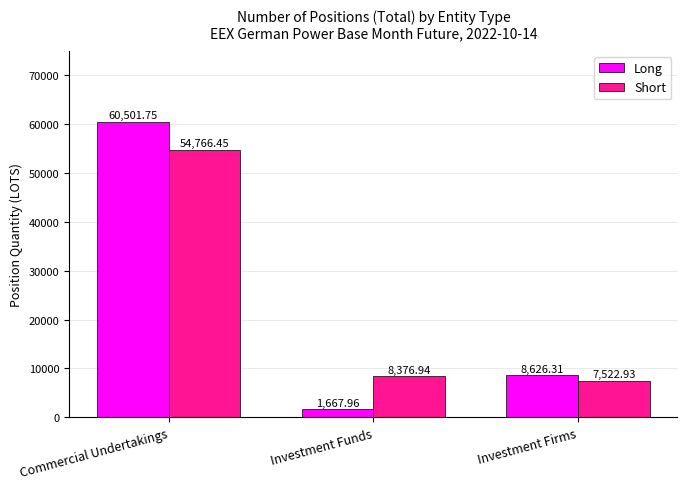

What is the total value across all series at Investment Firms?

16149.2